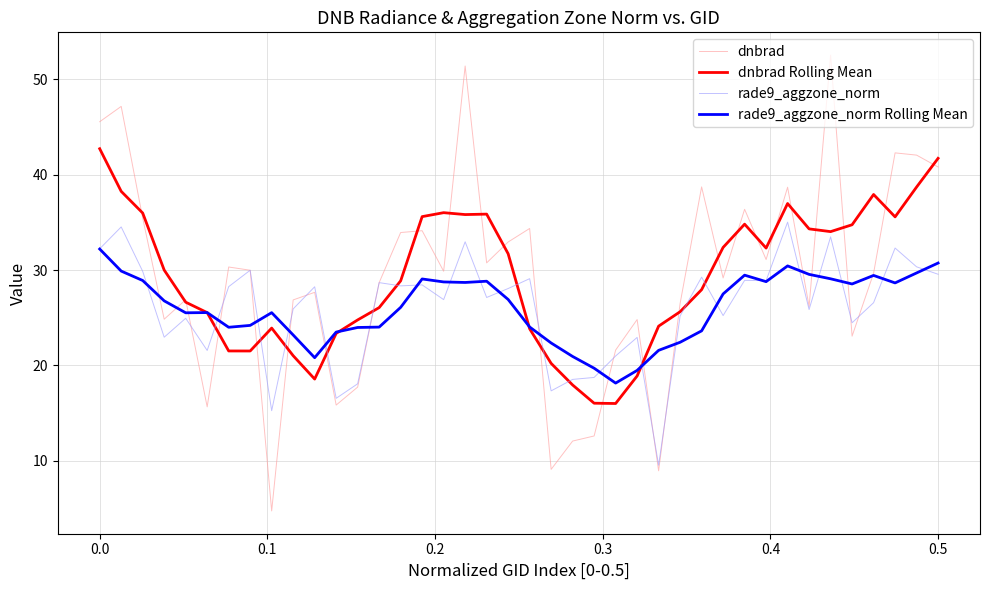

What is the maximum value for dnbrad Rolling Mean?

42.7